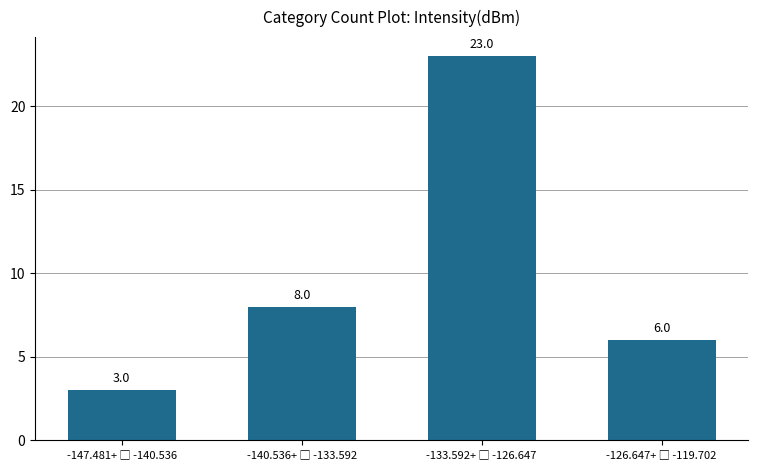

What is the value of the 4th bar from the left?

6